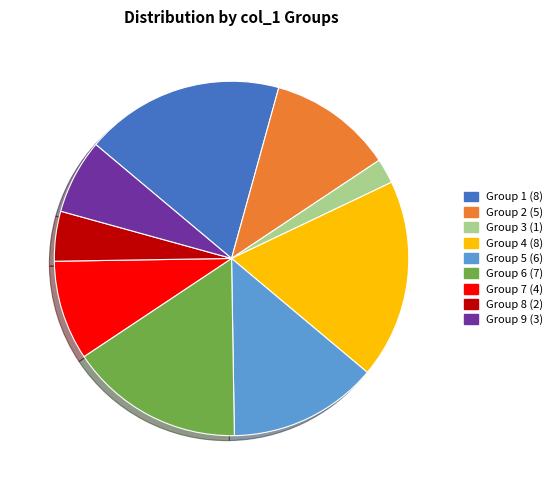

Does any single category account for the majority?

No